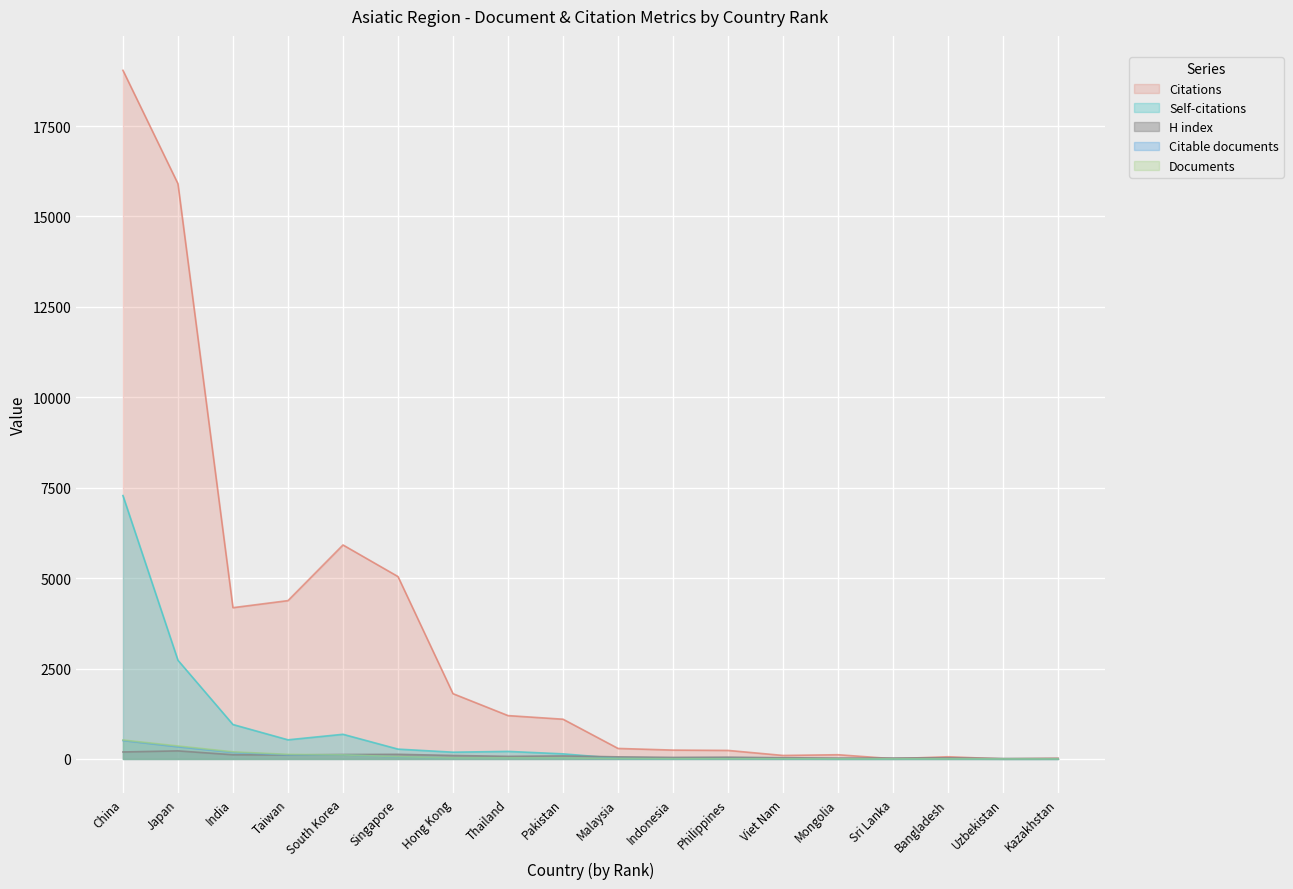

True or false: Citable documents has a value of 1 at Kazakhstan.

True